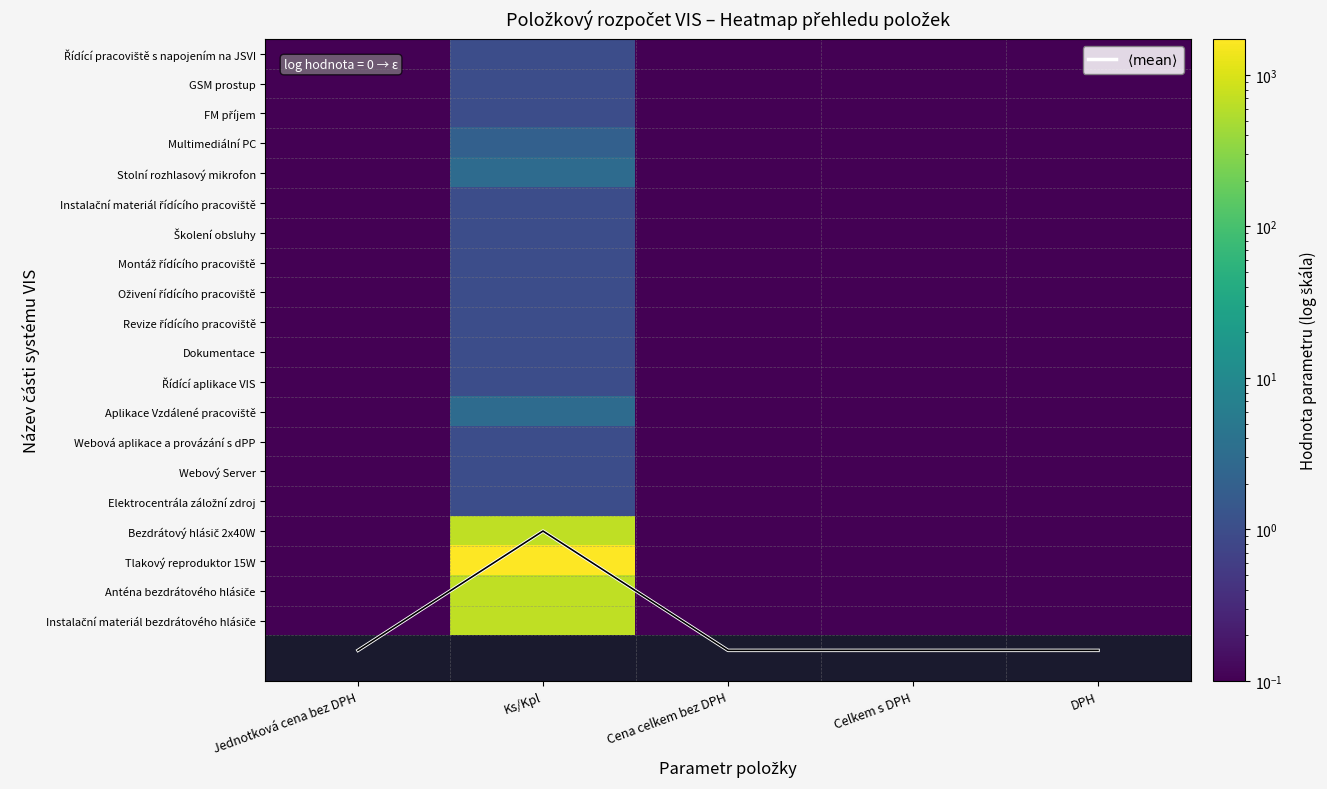

At Celkem s DPH, list the series in order from largest to smallest.

$\langle \mathrm{mean} \rangle$, Řídící pracoviště s napojením na JSVI, GSM prostup, FM příjem, Multimediální PC, Stolní rozhlasový mikrofon, Instalační materiál řídícího pracoviště, Školení obsluhy, Montáž řídícího pracoviště, Oživení řídícího pracoviště, Revize řídícího pracoviště, Dokumentace, Řídící aplikace VIS, Aplikace Vzdálené pracoviště, Webová aplikace a provázání s dPP, Webový Server, Elektrocentrála záložní zdroj, Bezdrátový hlásič 2x40W, Tlakový reproduktor 15W, Anténa bezdrátového hlásiče, Instalační materiál bezdrátového hlásiče